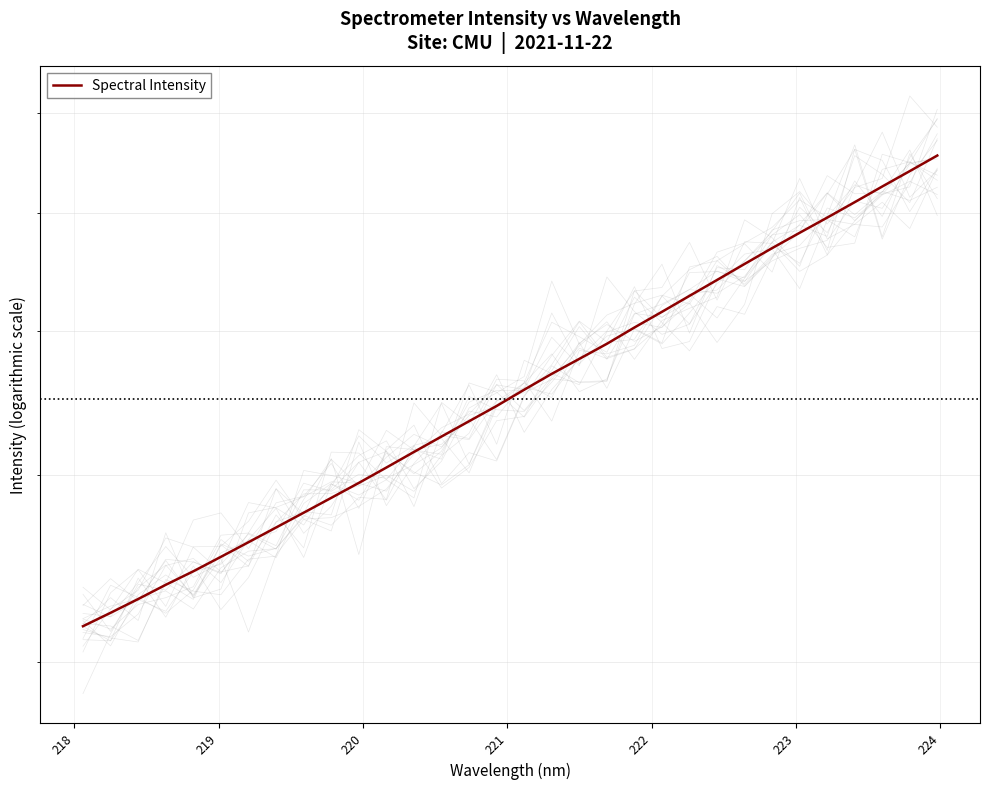

What is the difference between the second highest and minimum values?

3233.0